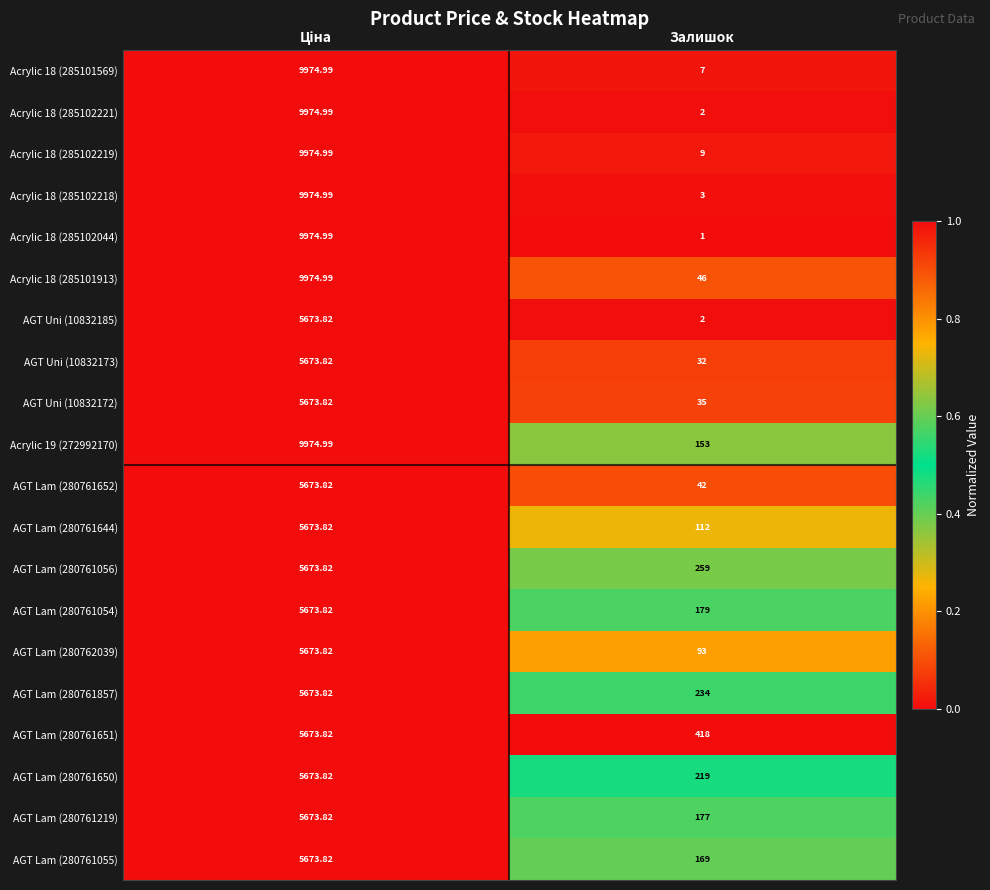

Where is Acrylic 18 (285101569) nearest to the value 4990?

Залишок